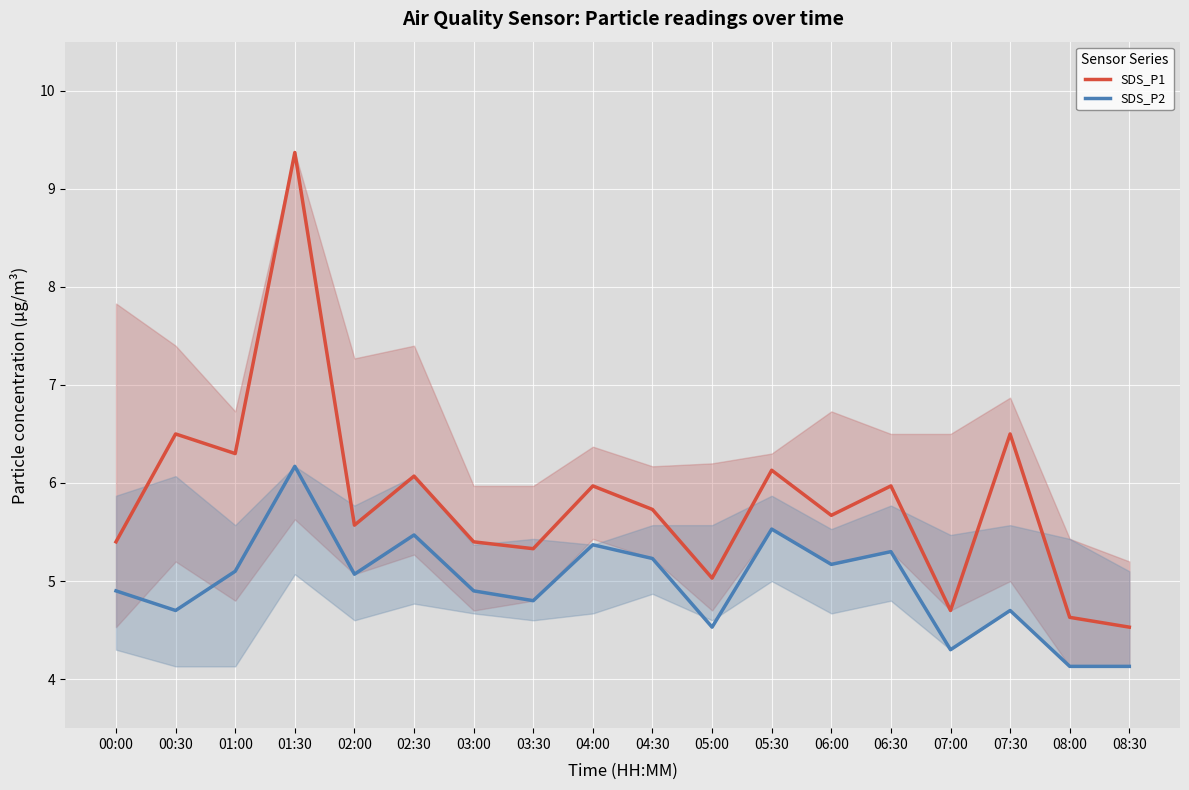

What is the highest value of the SDS_P2 series?

6.2